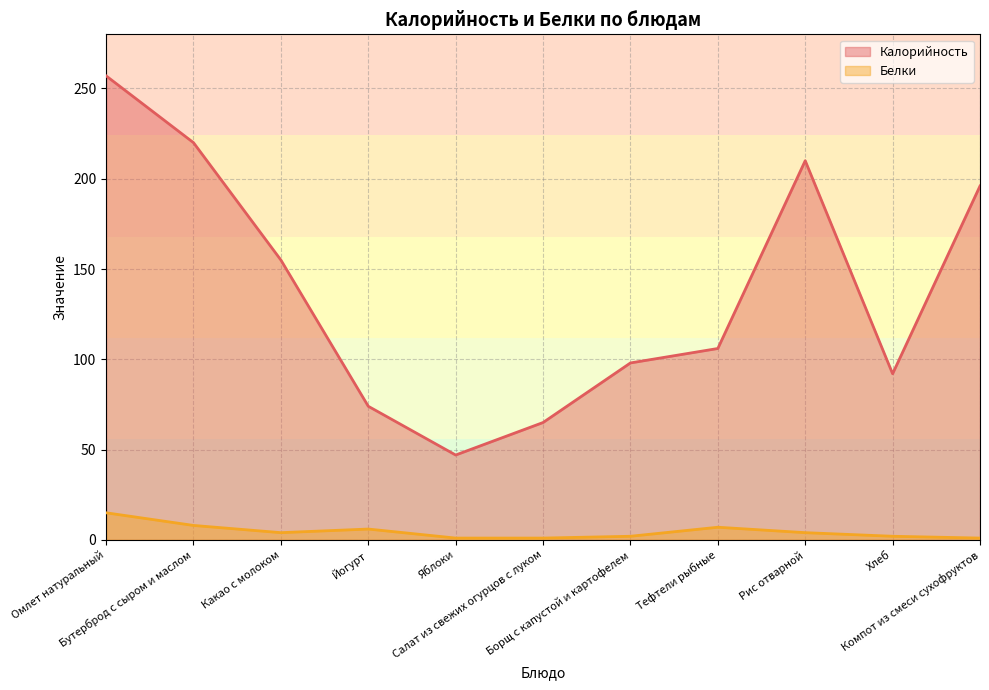

Is it true that Белки equals 5 at Бутерброд с сыром и маслом?

False